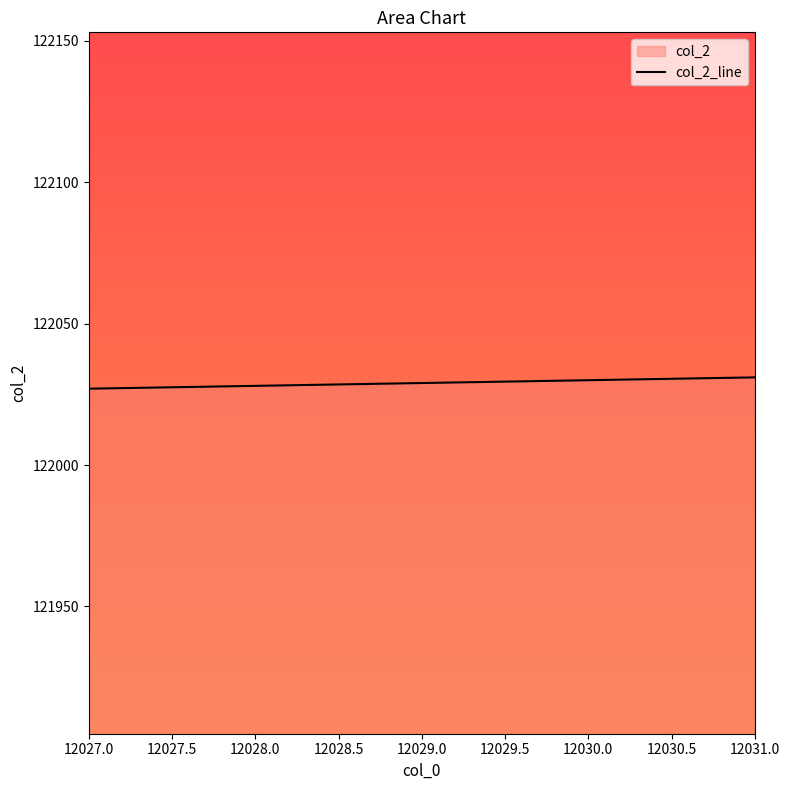

Reading left to right, extract all data points from this chart.

122027	122028	122029	122030	122031